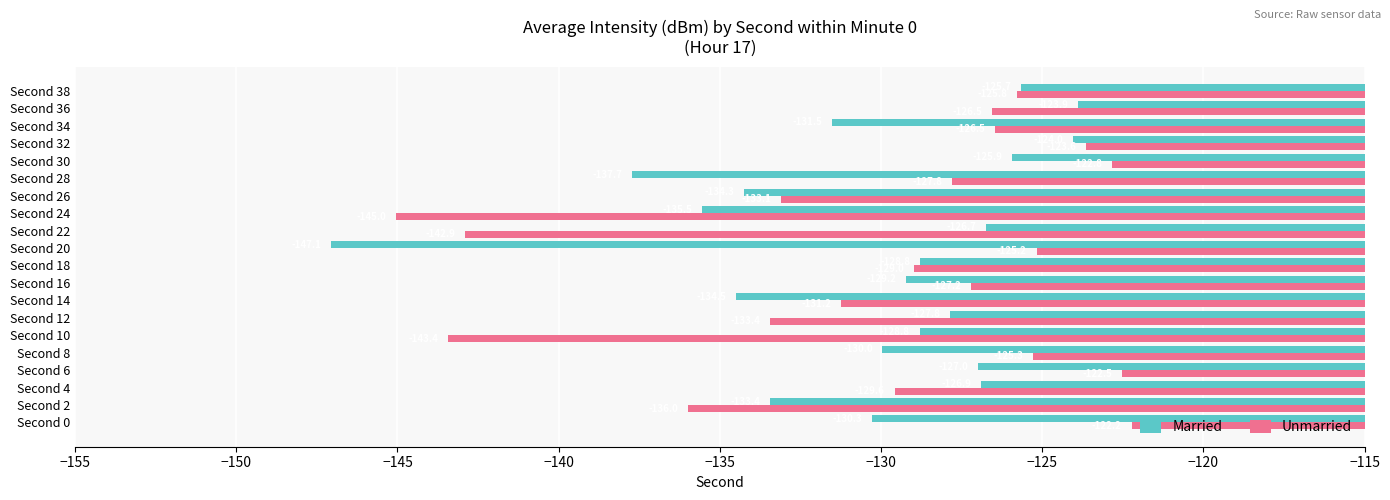

What is the sum of all Married values?

-2609.0